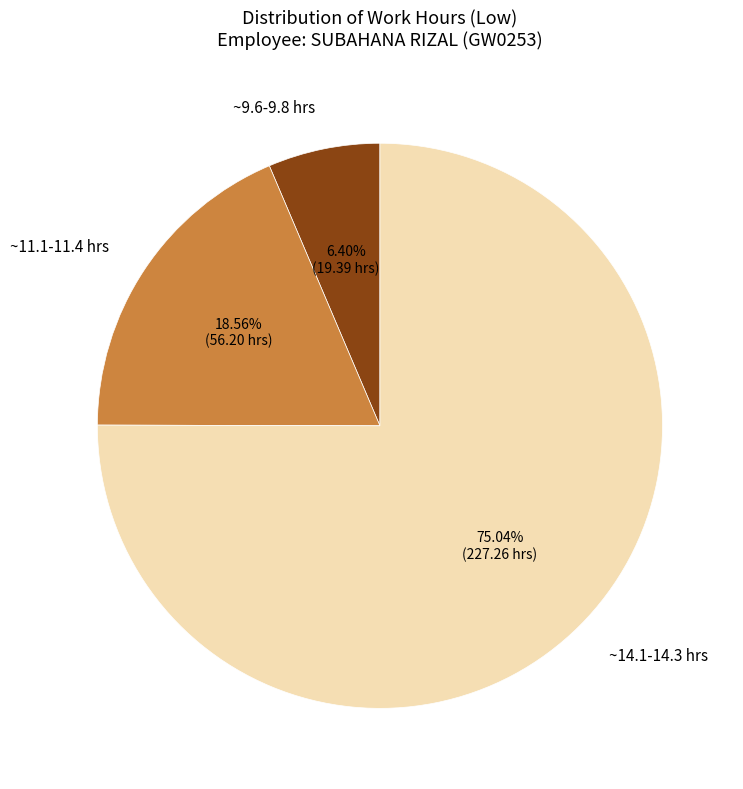

Which category has the smallest portion of the pie?

~9.6-9.8 hrs